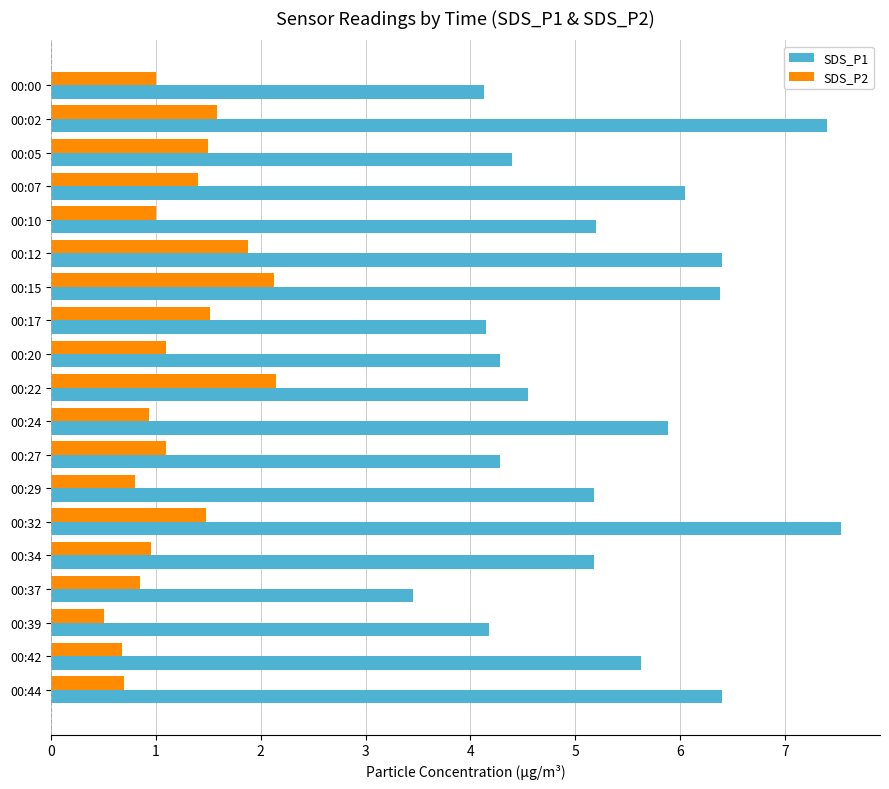

Which category has the lowest value across all series?

00:39